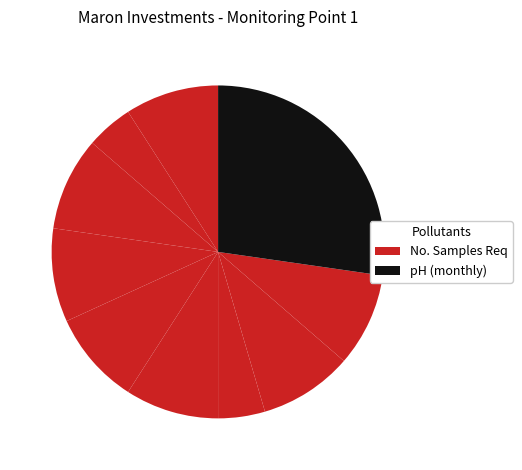

To the nearest percent, what is the difference between the largest and smallest slice percentages?

23%